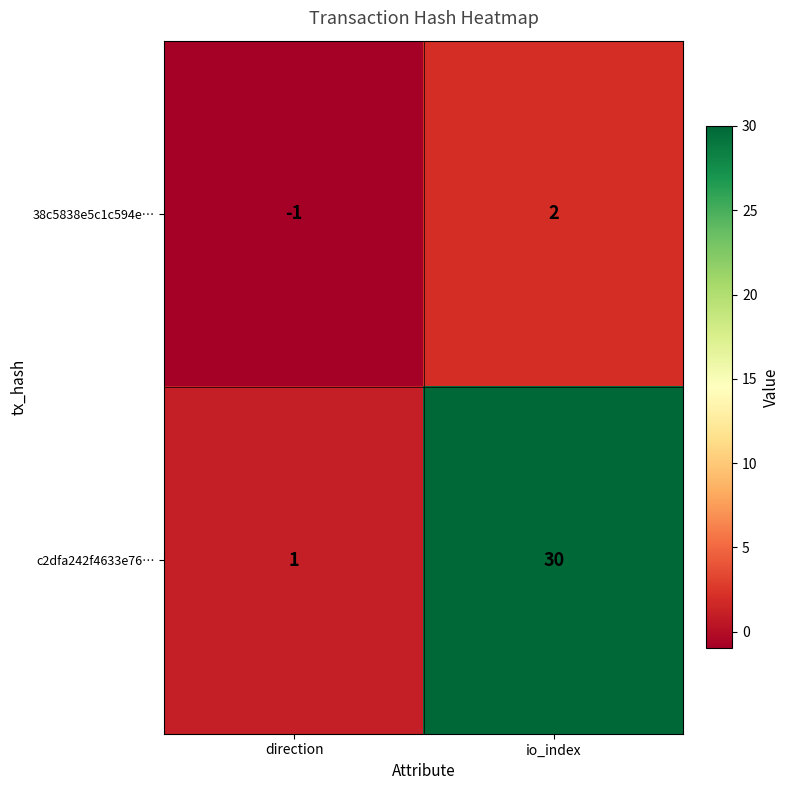

Reading right to left, what are all the values shown in this chart?

38c5838e5c1c594e…: 2	-1
c2dfa242f4633e76…: 30	1